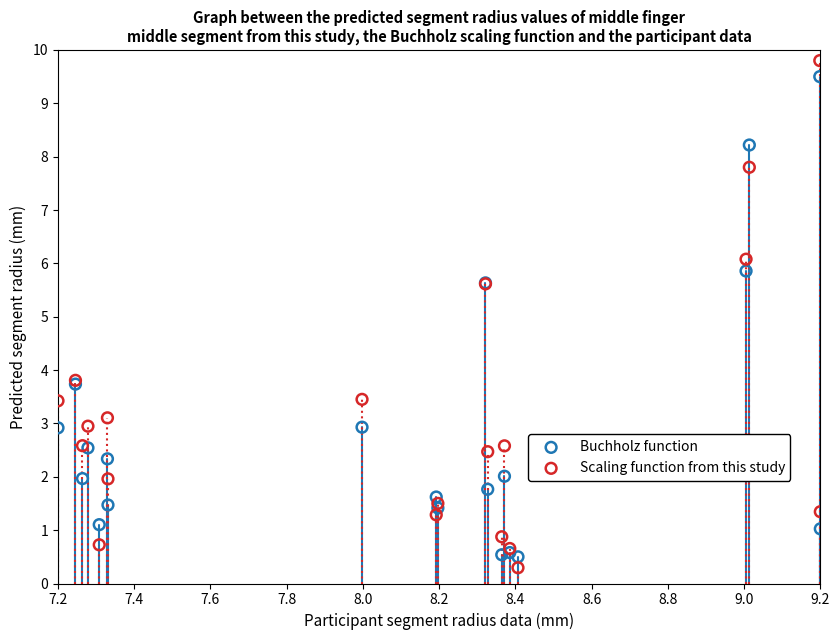

What is the X range (max minus min) for the scatter plot?

2.0